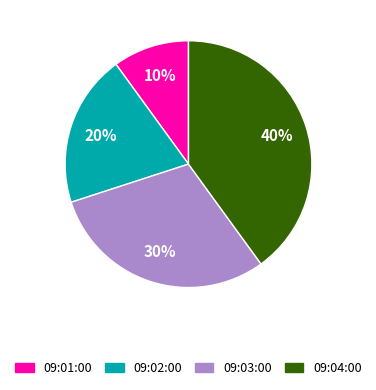

The 09:02:00 slice represents 13% of the pie. True or false?

False